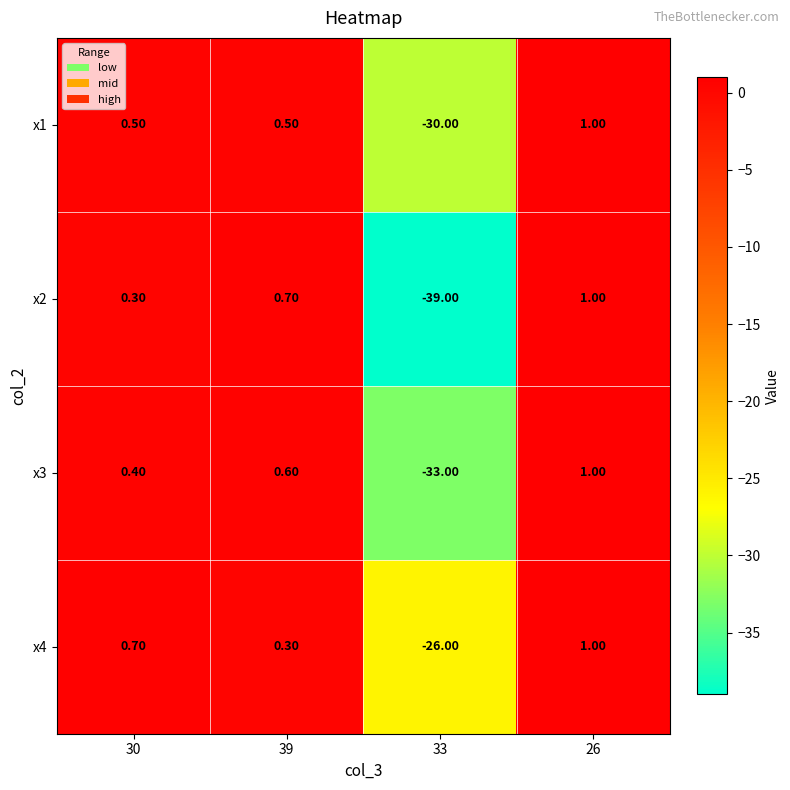

What is the sum of the x1 values at 39 and 33?

-29.5